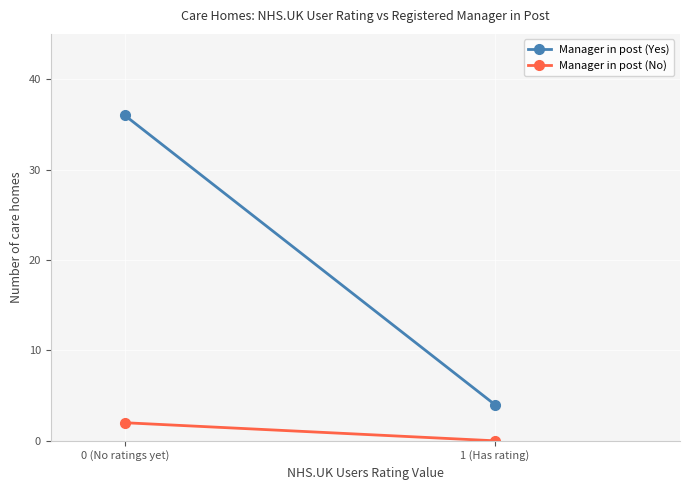

What is the total value across all series at 0 (No ratings yet)?

38